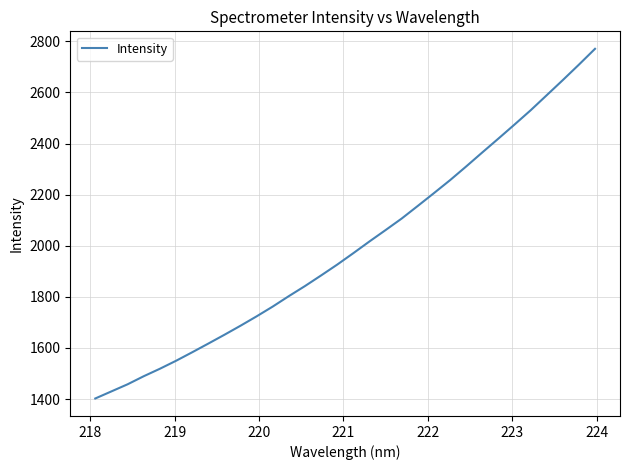

What is the maximum value shown in the chart?

2770.9